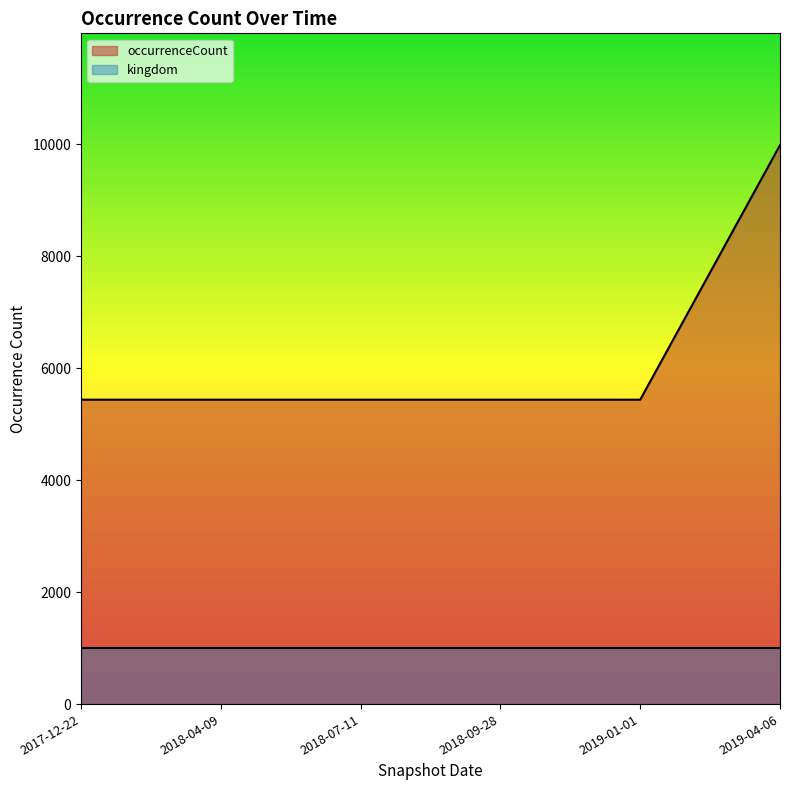

Where is the data nearest to the value 7711?

2017-12-22